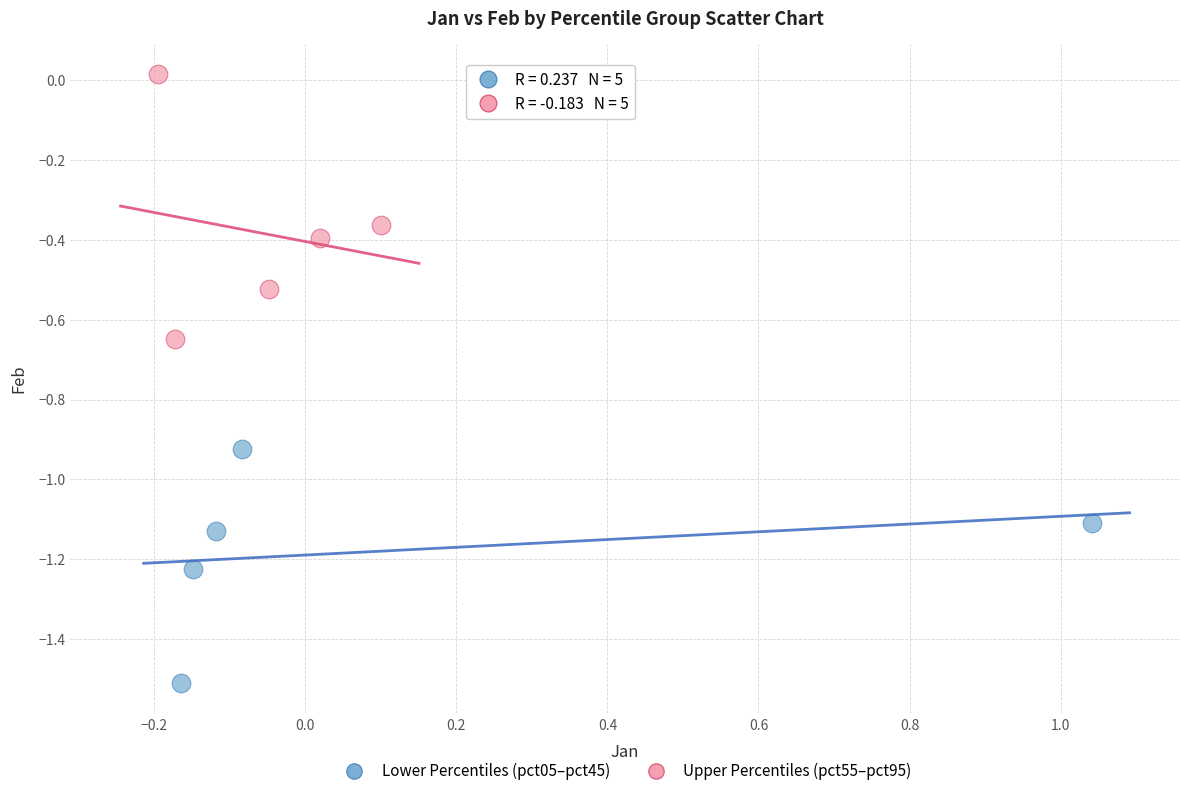

What are all the series names shown in the legend?

Lower Percentiles (pct05–pct45), Upper Percentiles (pct55–pct95)